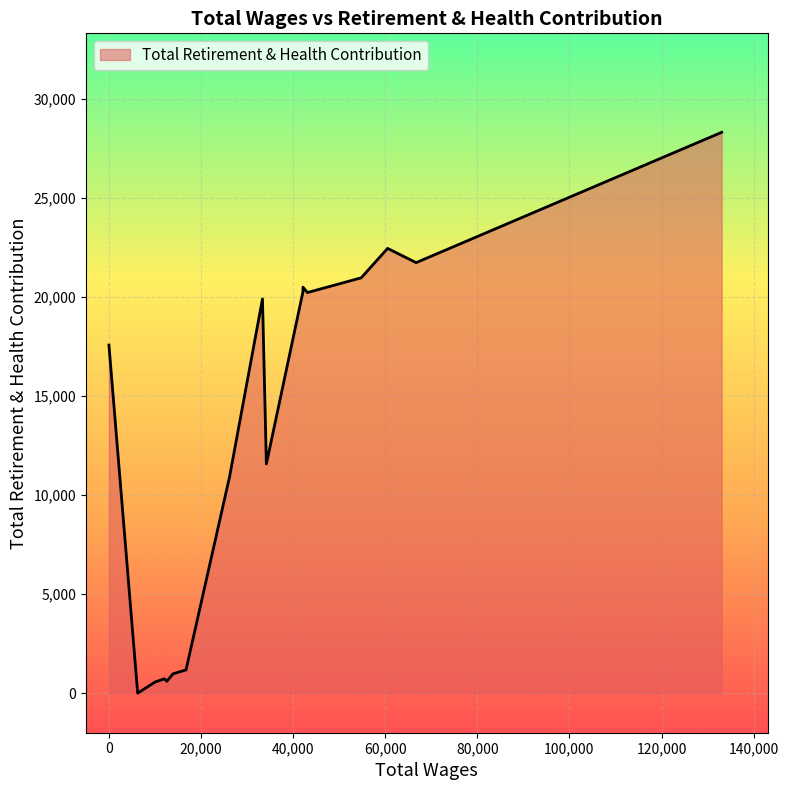

What is the value of the 9th point from the left?

19915